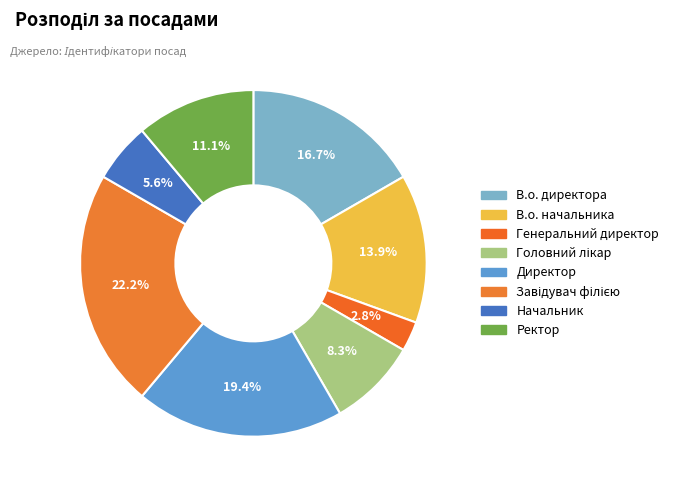

Is it true that Ректор is 1% of the pie?

False